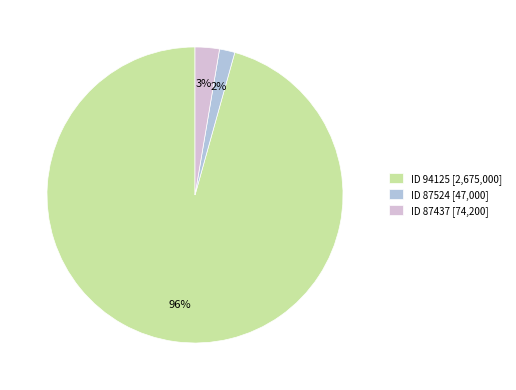

To the nearest percent, what is the combined percentage of ID 94125 [2,675,000] and ID 87437 [74,200]?

98%